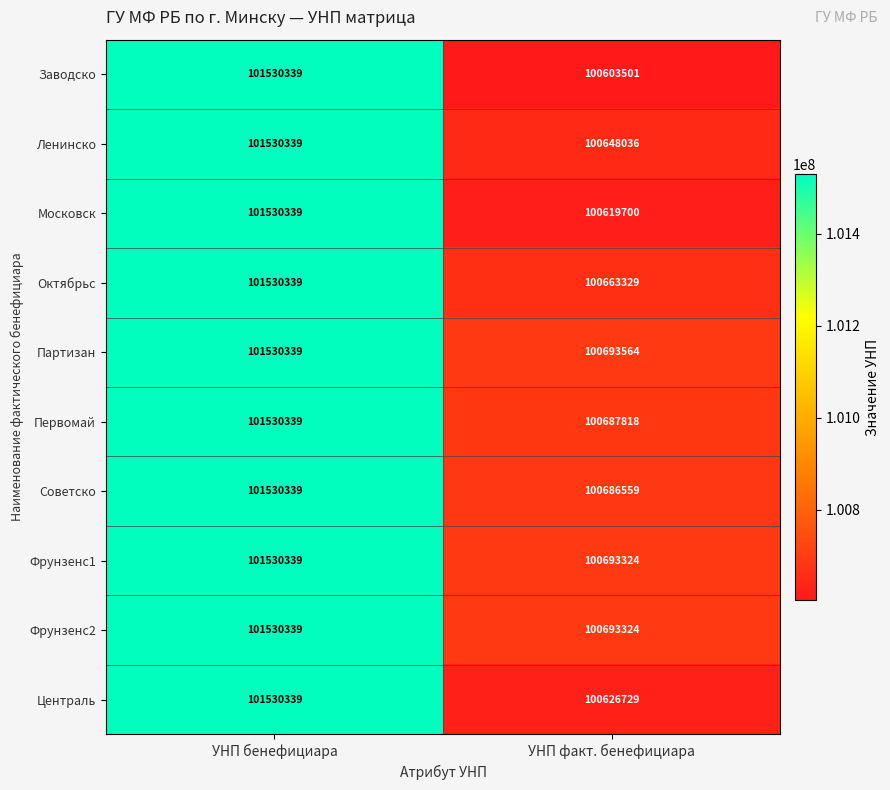

What is the difference between the maximum and minimum values in the Советско series?

843780